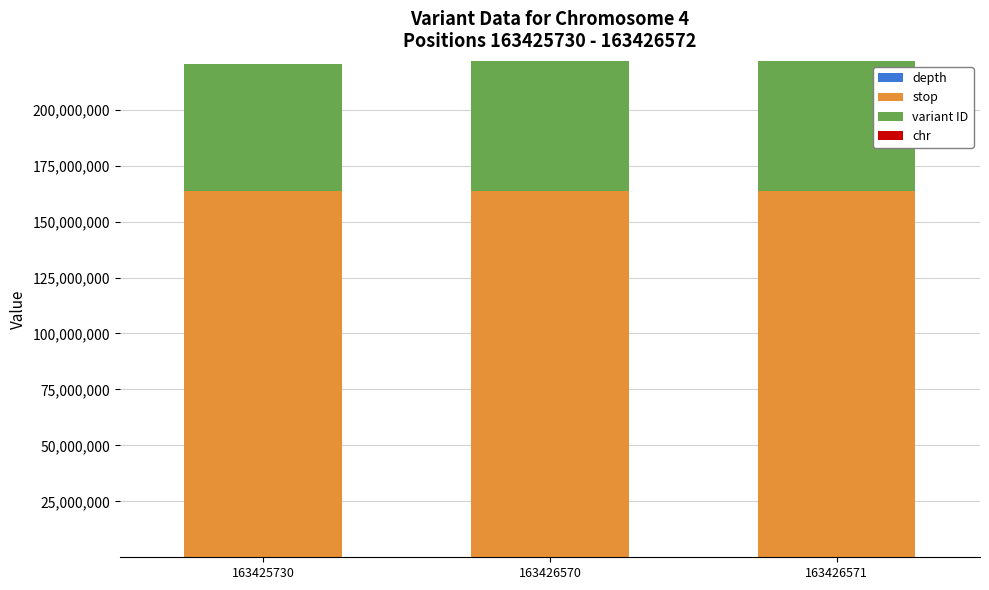

How many depth values are between 12 and 18?

3